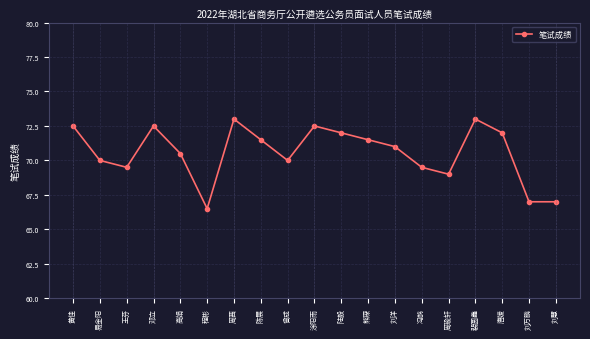

Which category has the lowest value across all series?

程彬